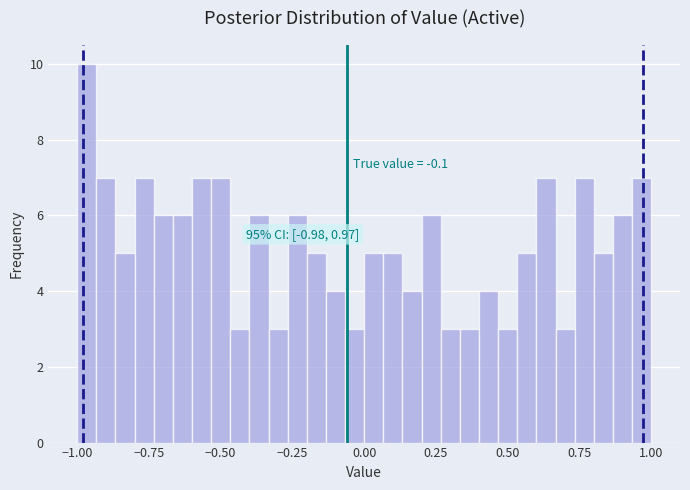

Read against the x-axis, roughly where is the centre of the tallest bar?

-0.95